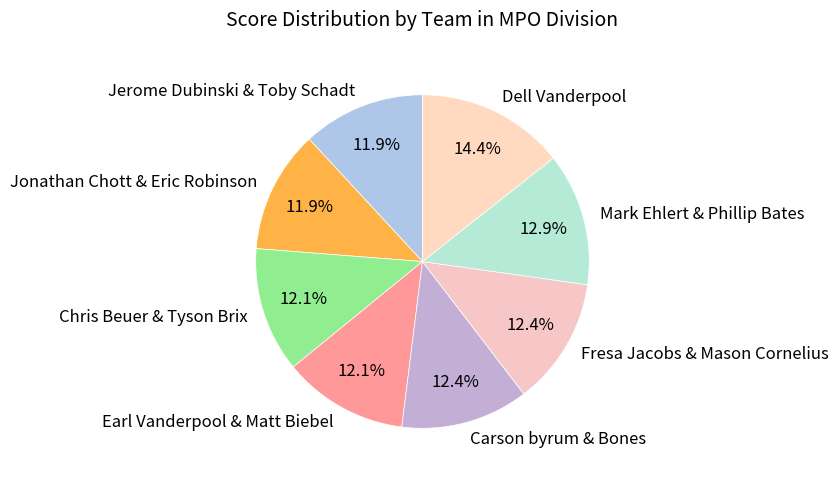

Which category has the biggest portion of the pie?

Dell Vanderpool